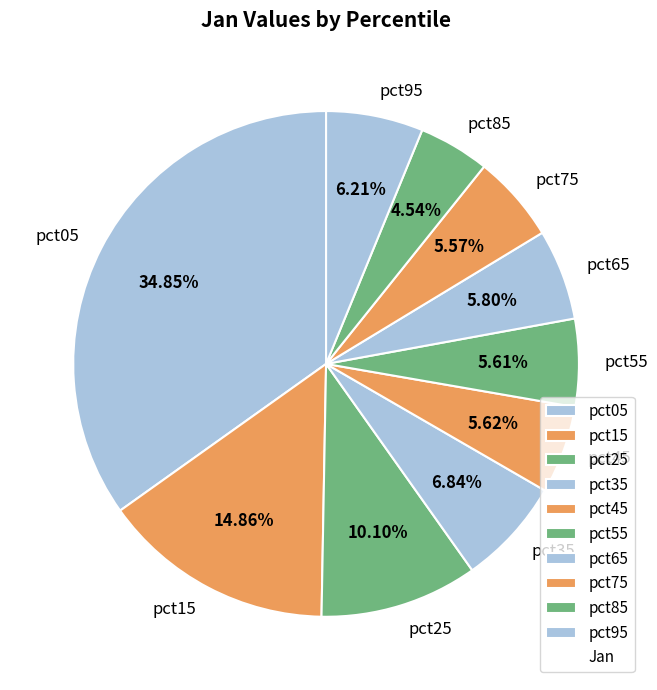

Is there a majority slice in this chart?

No